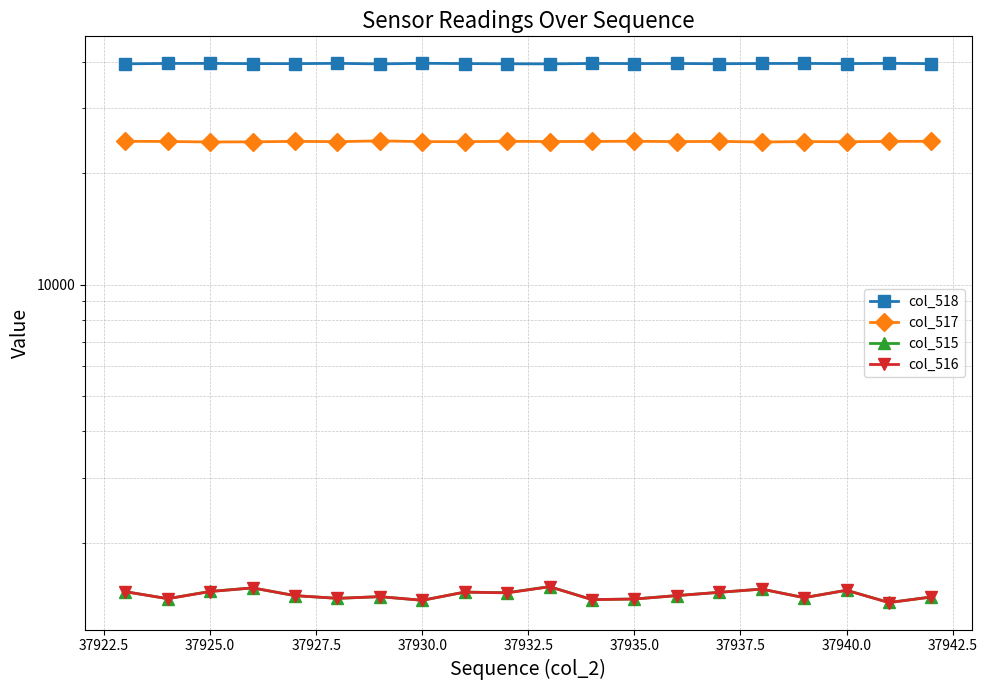

True or false: col_515 and col_517 intersect in this chart.

False